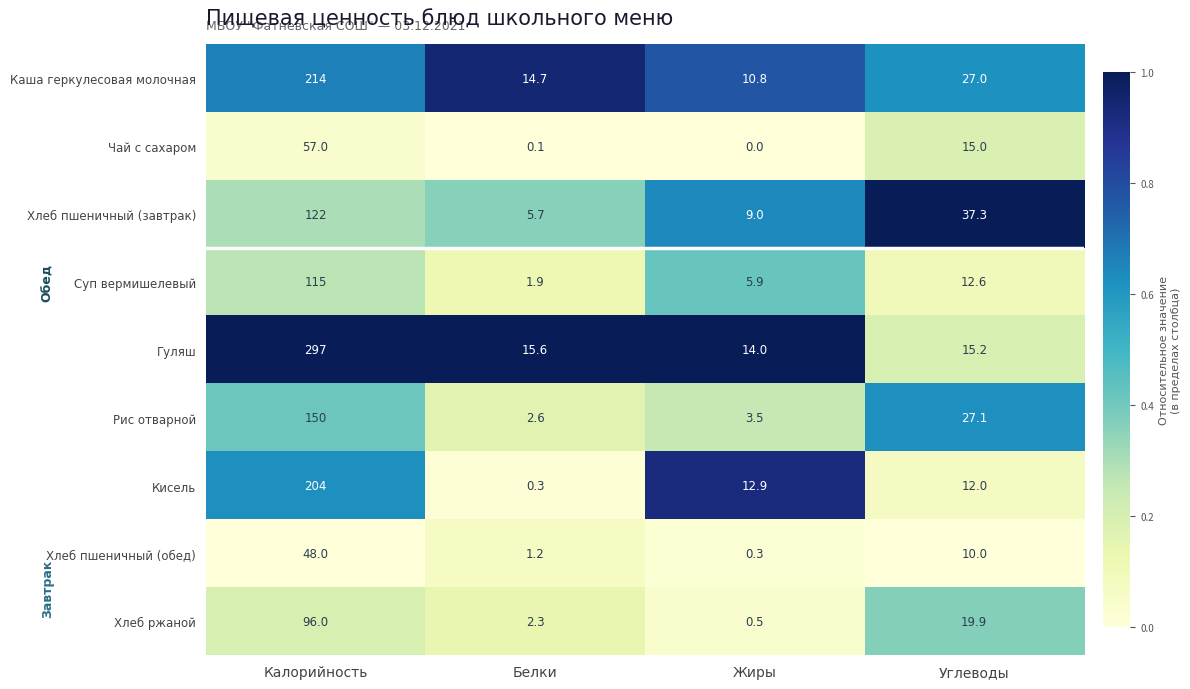

Which label corresponds to the largest value in the chart?

Калорийность